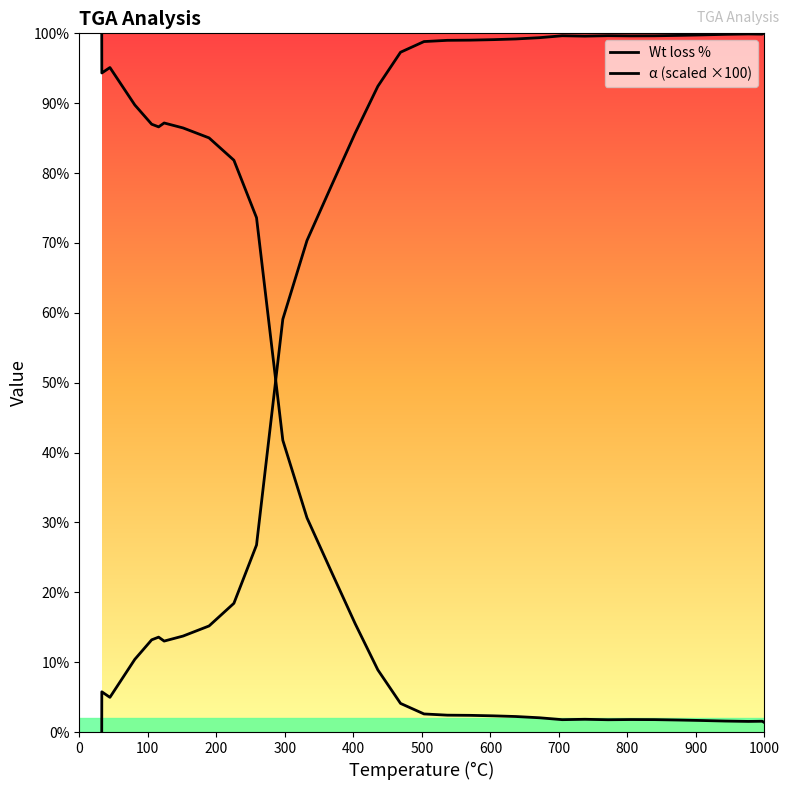

Which series has the largest range (max minus min)?

α (scaled ×100)